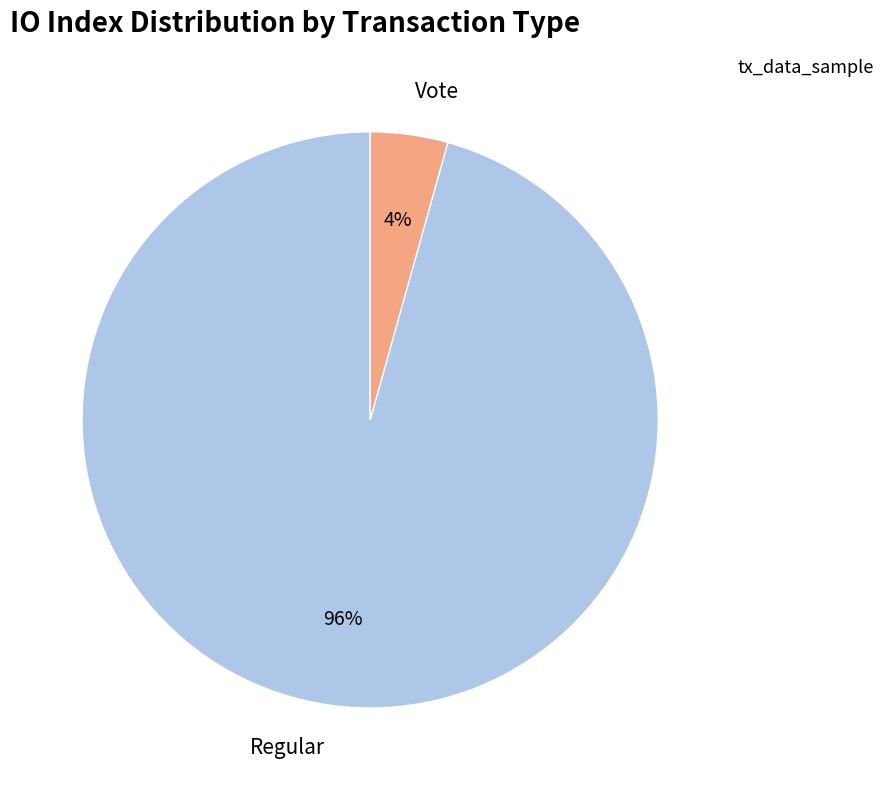

Does any single category account for the majority?

Yes